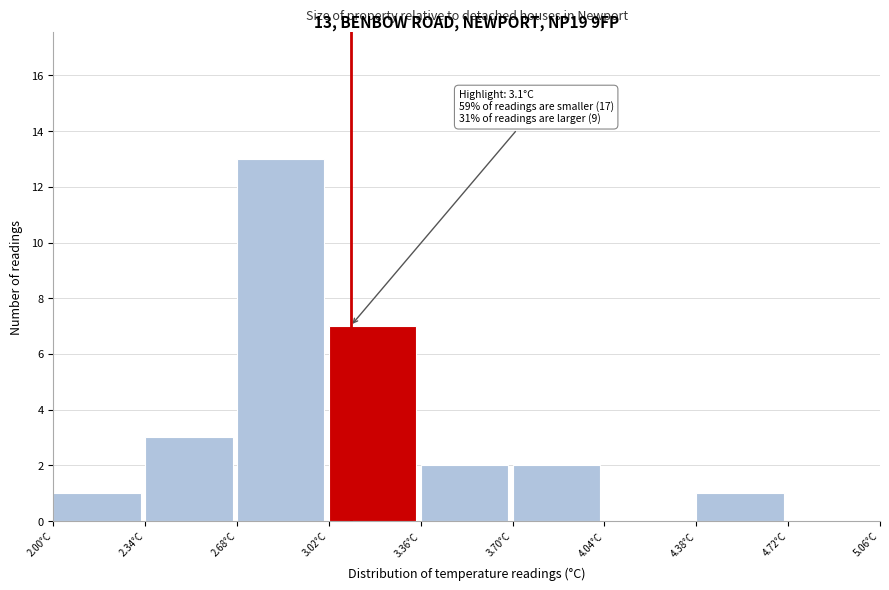

Over which range of the x-axis is the bar tallest?

2.68 to 3.02